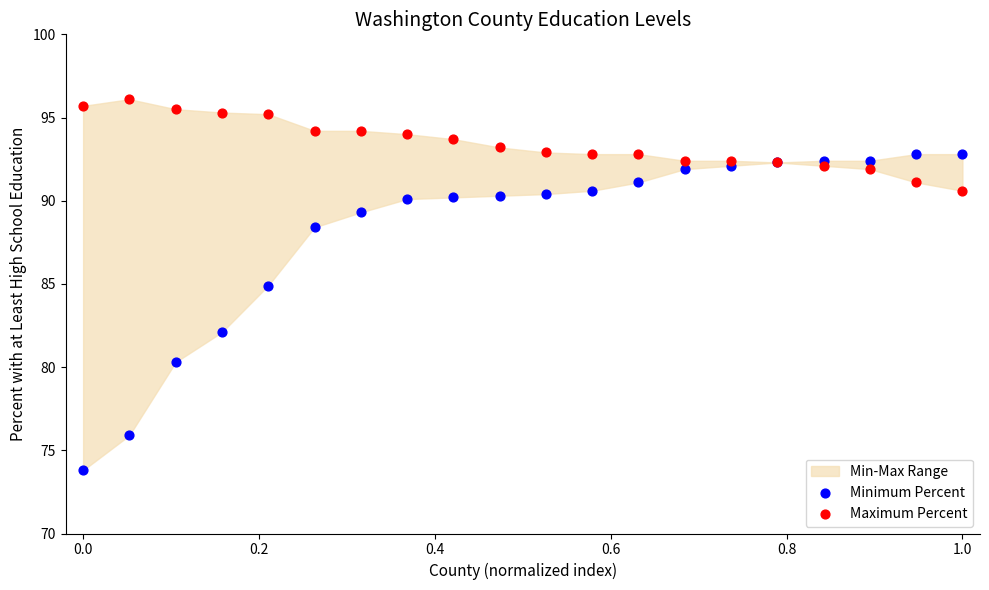

Which series reaches the maximum Y coordinate?

Maximum Percent